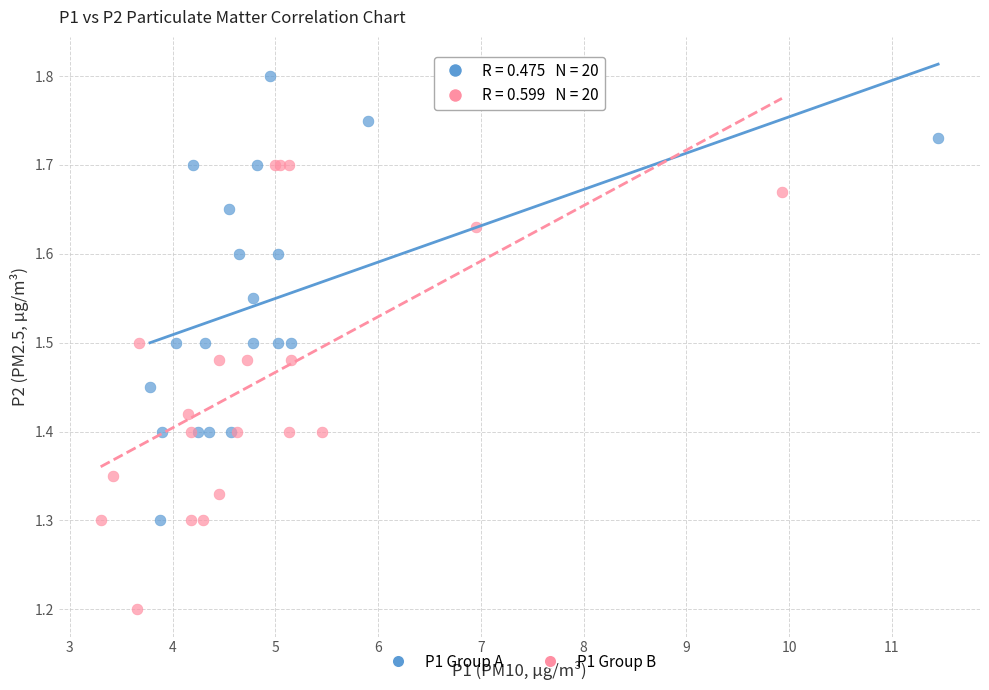

Which series contains the highest Y value?

P1 Group A